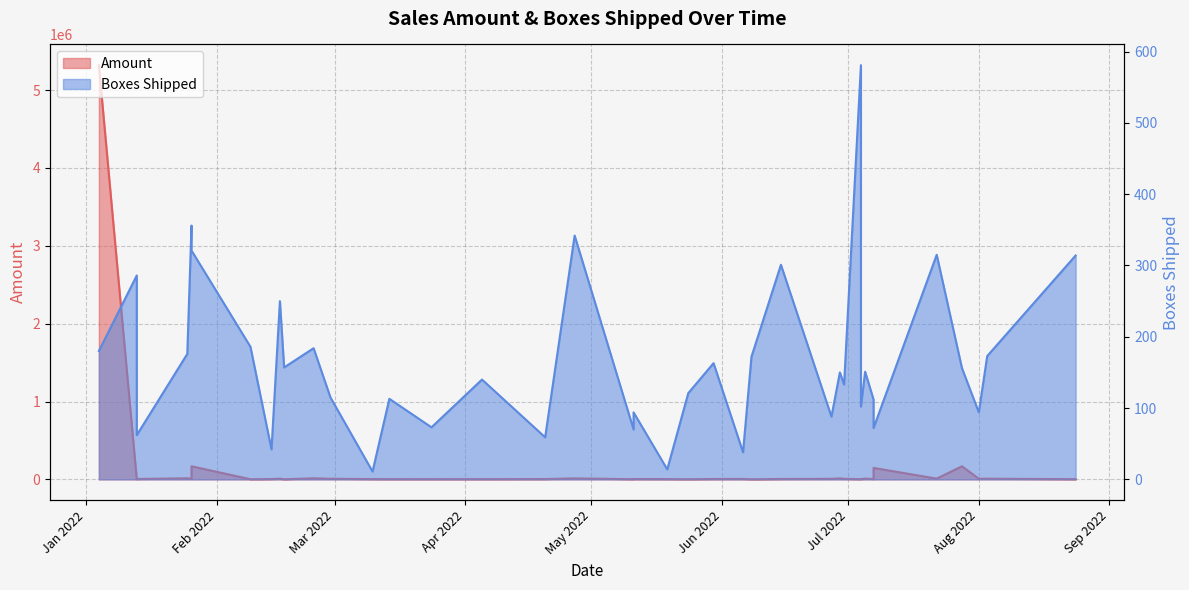

What is the sum of all values?

6002360